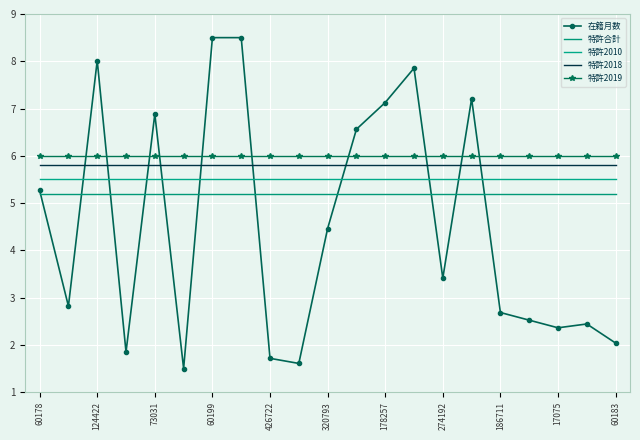

True or false: 特許2019 and 特許2018 cross at least once.

False